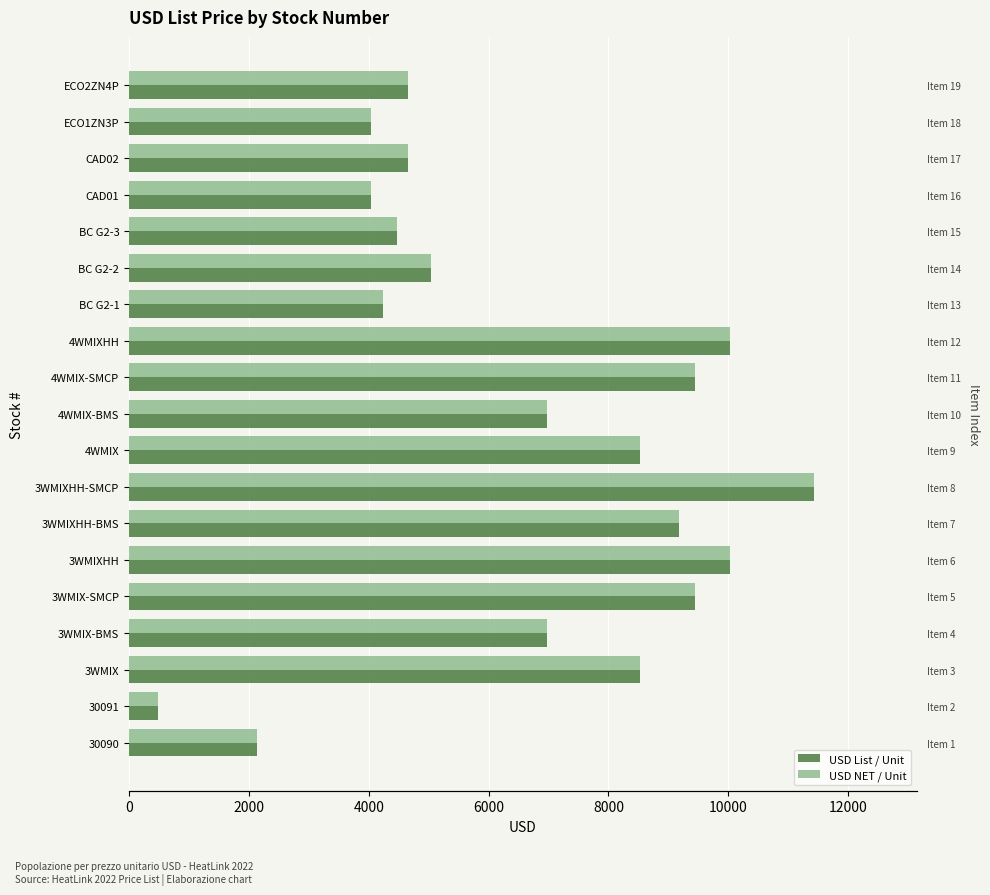

Rank the series by their maximum value, from highest to lowest.

USD List / Unit, USD NET / Unit